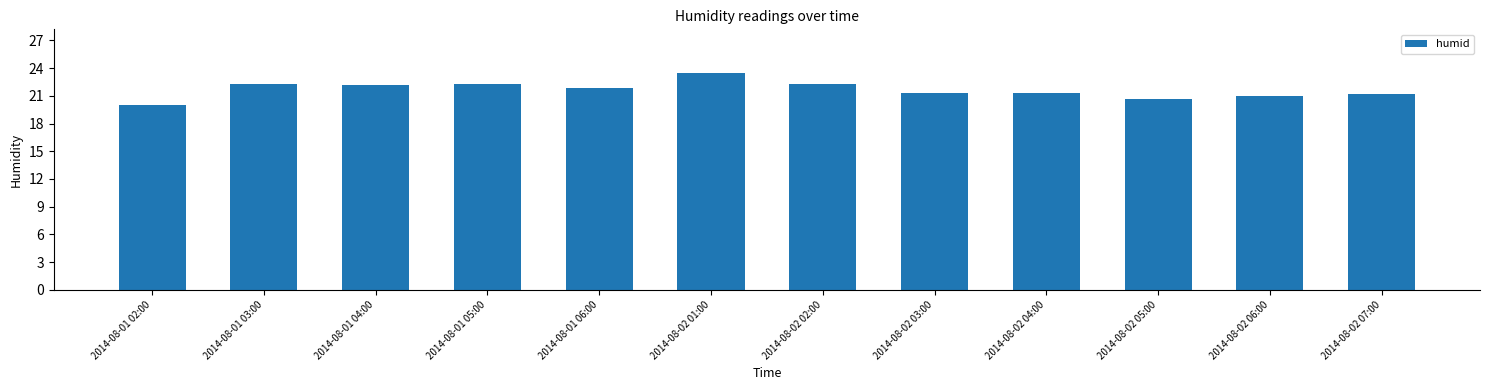

Count the number of data series in this chart.

1